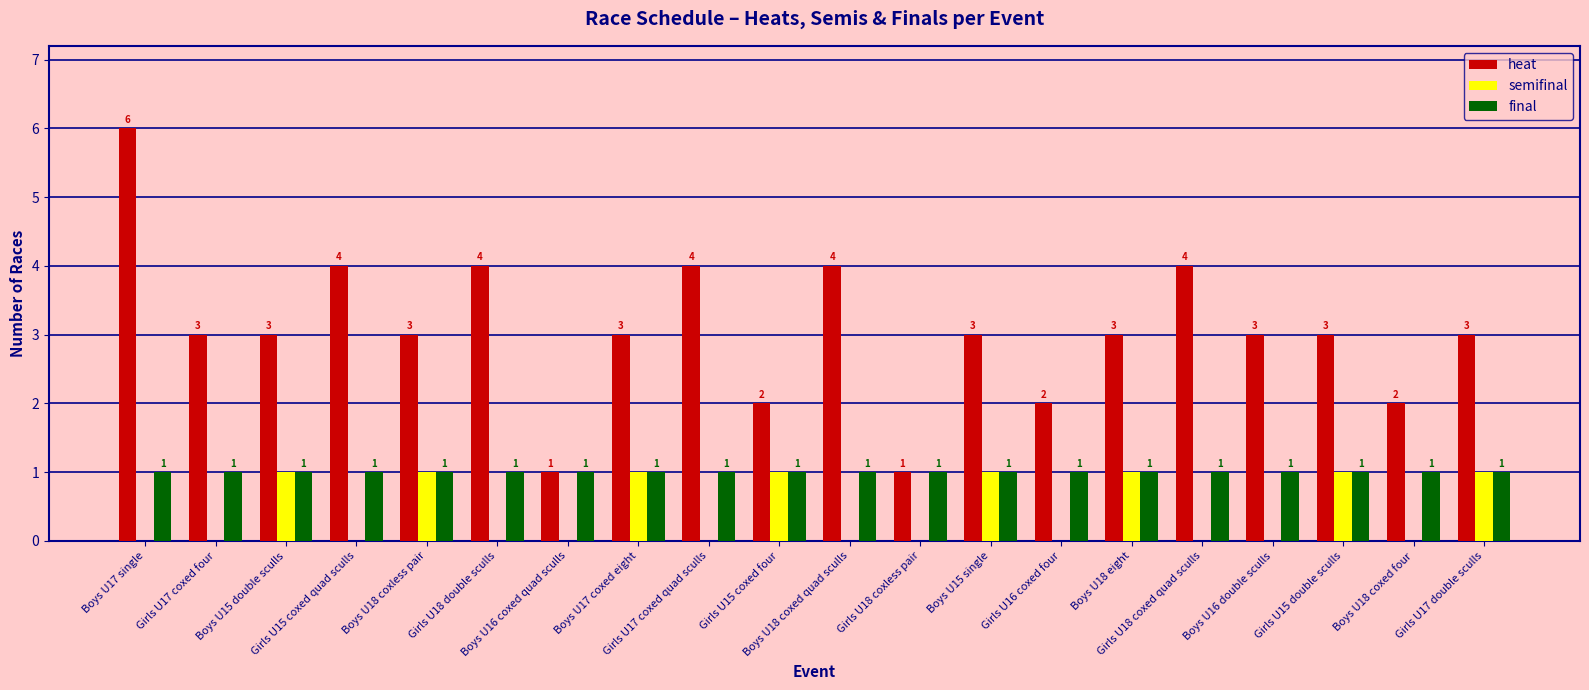

Reading left to right, list all the values displayed in this chart.

heat: 6	3	3	4	3	4	1	3	4	2	4	1	3	2	3	4	3	3	2	3
semifinal: 0	0	1	0	1	0	0	1	0	1	0	0	1	0	1	0	0	1	0	1
final: 1	1	1	1	1	1	1	1	1	1	1	1	1	1	1	1	1	1	1	1